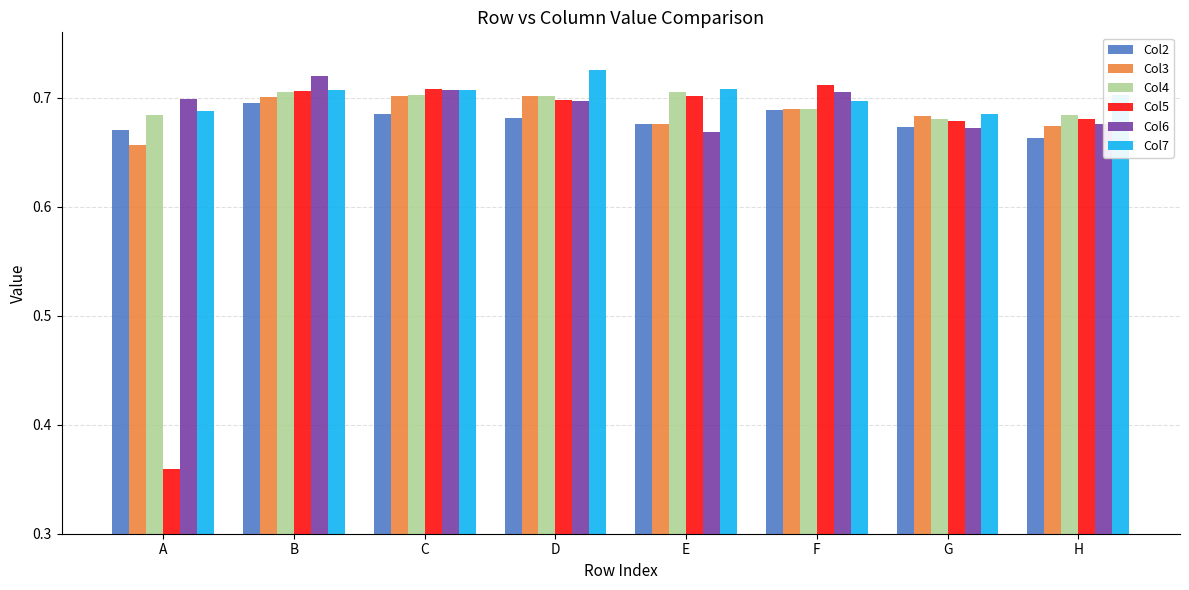

How many Col7 values are between 0 and 1?

8